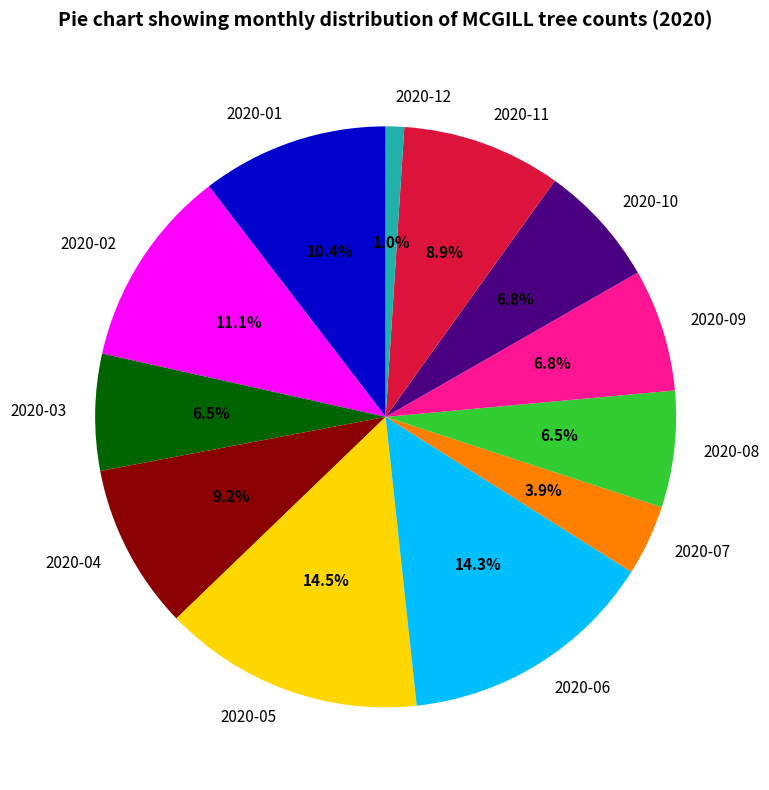

Which has a higher value, 2020-12 or 2020-01?

2020-01